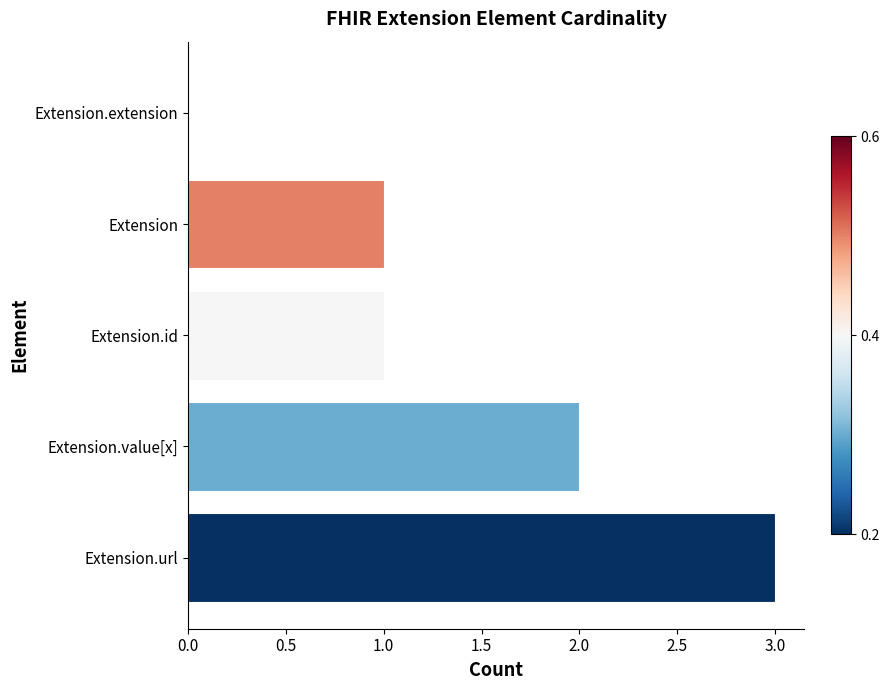

Are the bars horizontal?

Yes